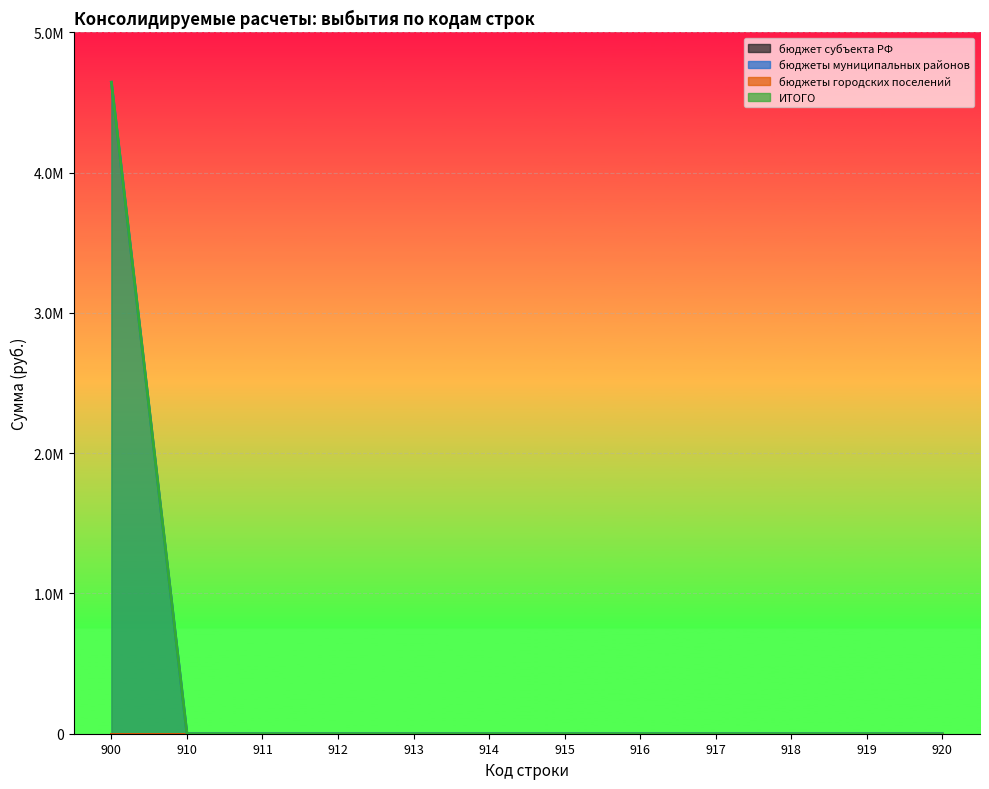

The value of бюджеты муниципальных районов at 916 is 0.0. True or false?

True